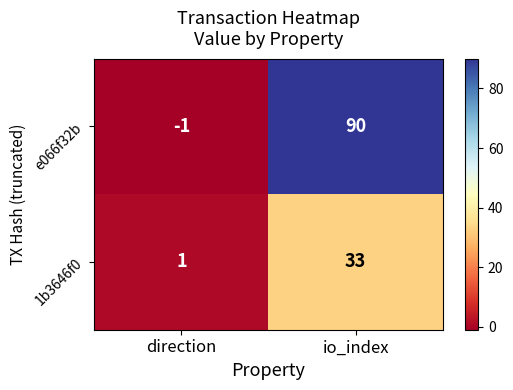

Is it true that 1b3646f0 equals 2 at direction?

False